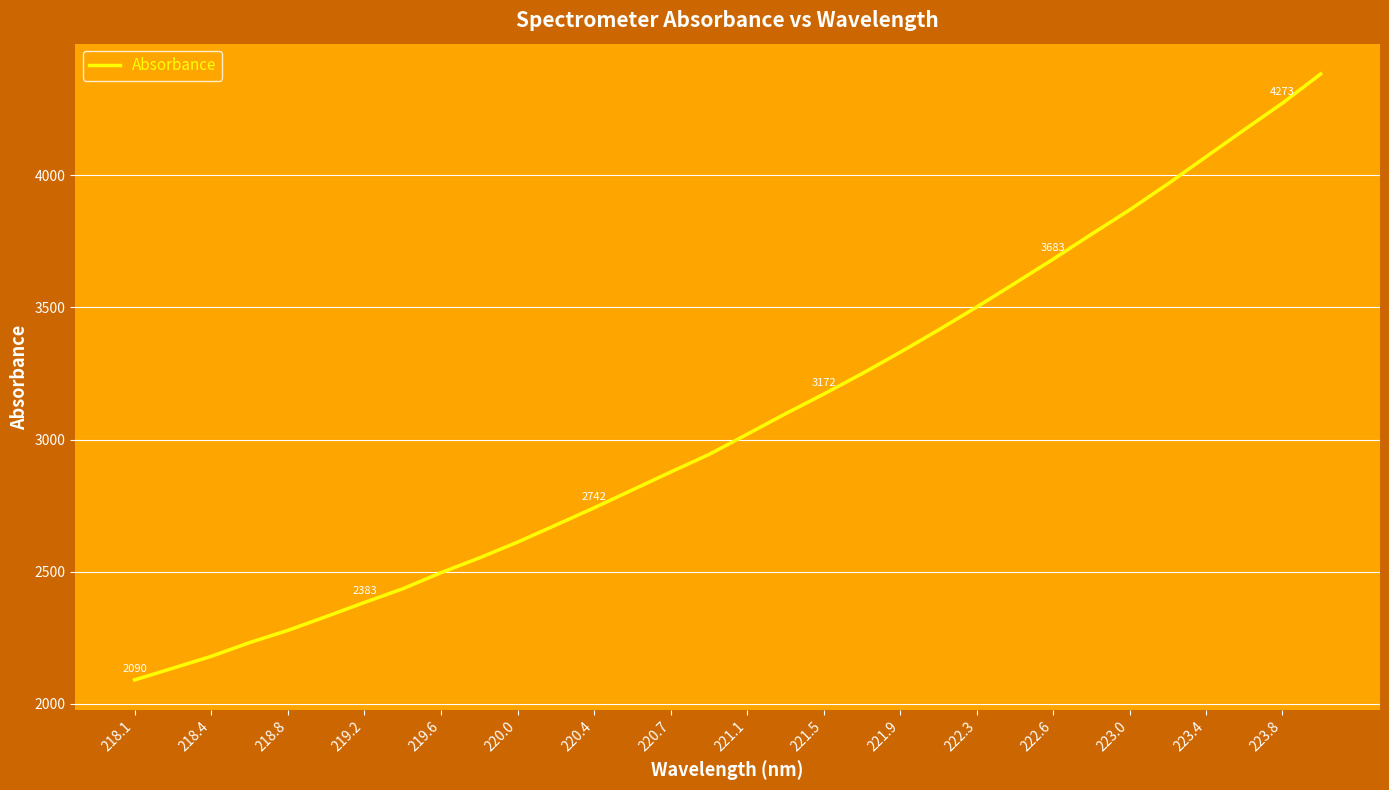

What is the difference between the maximum and minimum values?

2293.3